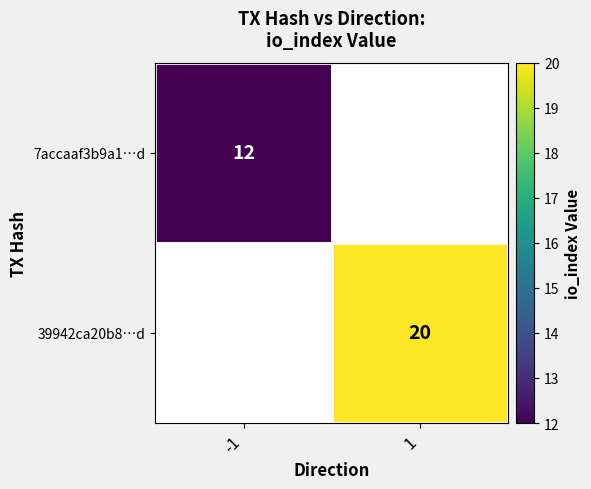

True or false: 7accaaf3b9a1…d has a value of 12 at -1.

True